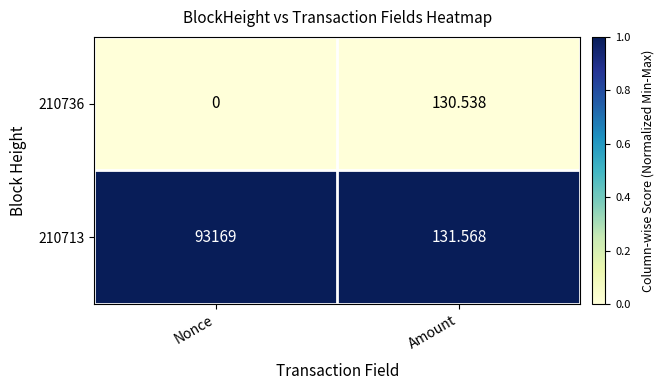

Rank the series by their average value, from lowest to highest.

210736, 210713